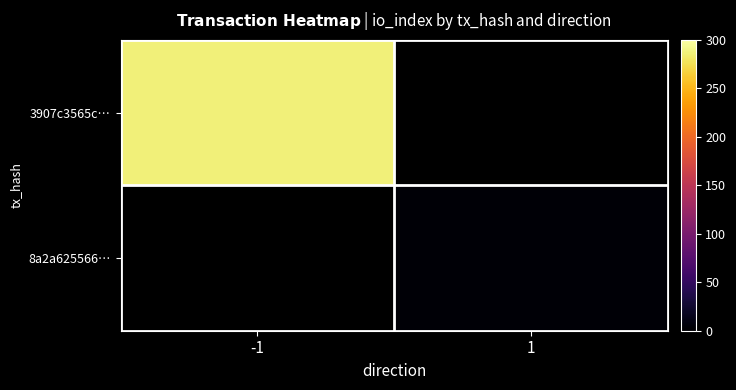

Is the value of 3907c3565c… at 1 greater than the value of 8a2a625566… at -1?

No